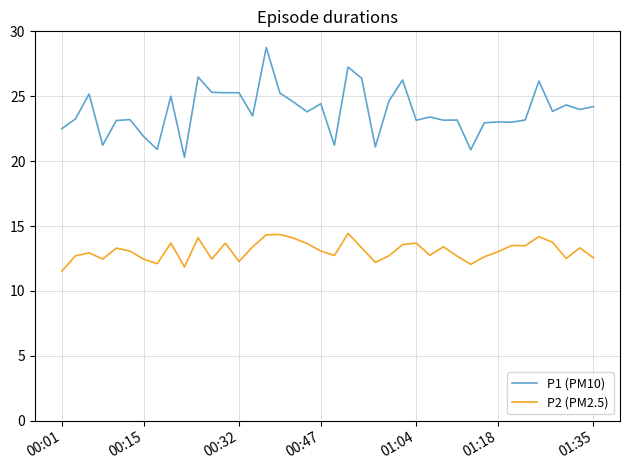

Which series has the largest range (max minus min)?

P1 (PM10)